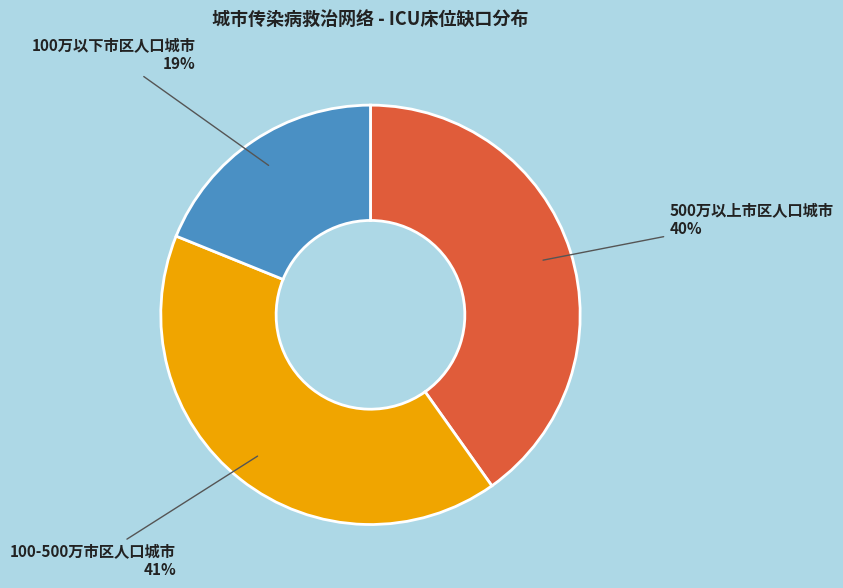

Is there any slice that represents more than half of the pie?

No